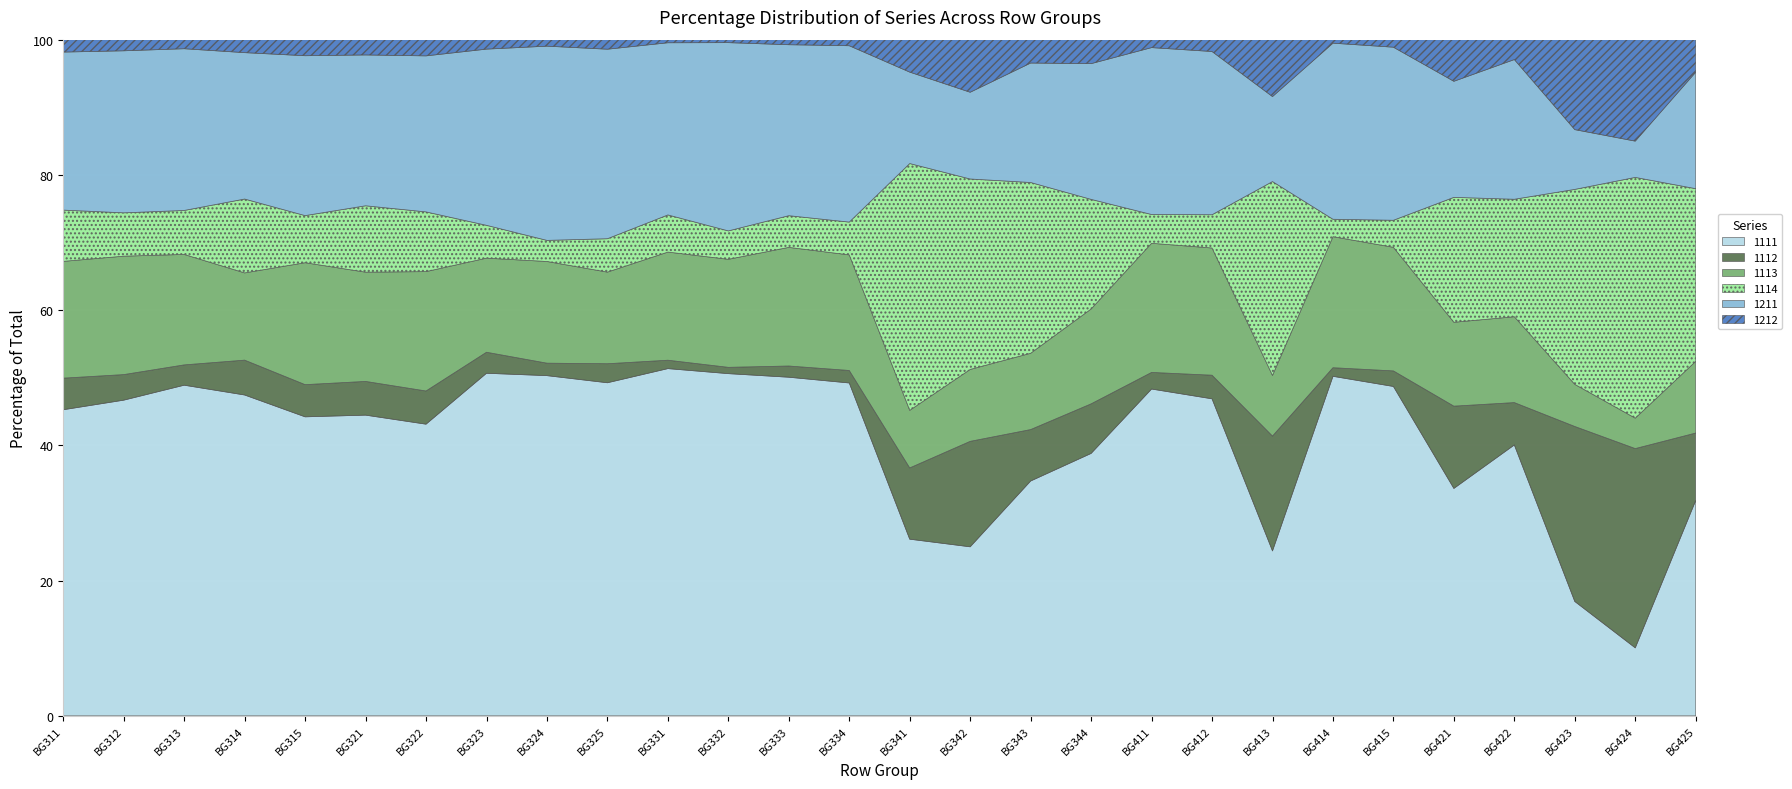

The 1114 series shows 30.3 at BG423. True or false?

False